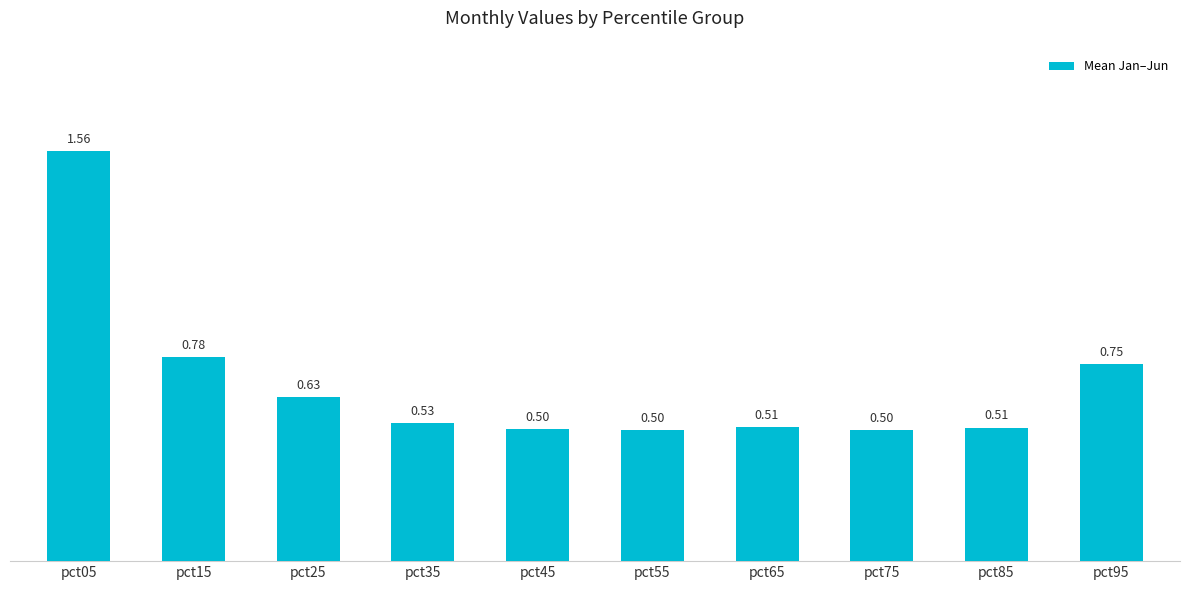

What is the value of the 5th bar from the left?

0.5